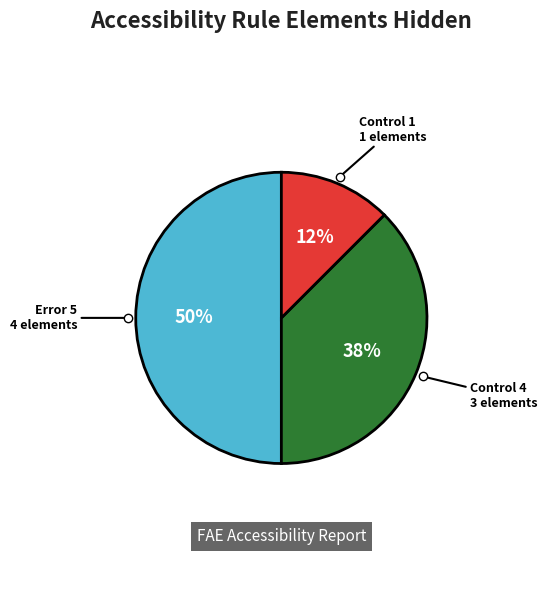

To the nearest percent, what is the average slice percentage?

33%